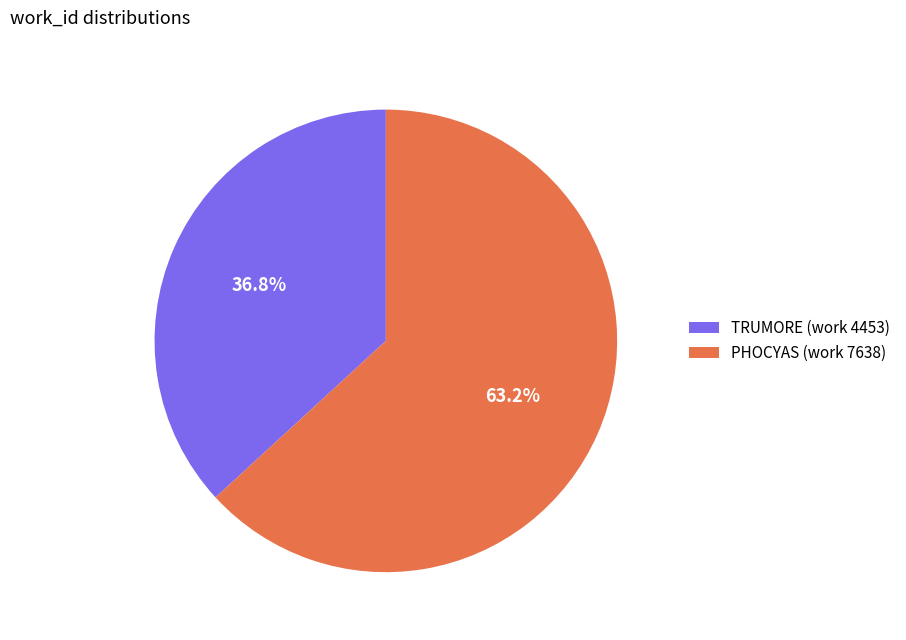

What percentage is the PHOCYAS (work 7638) slice, to the nearest percent?

63%